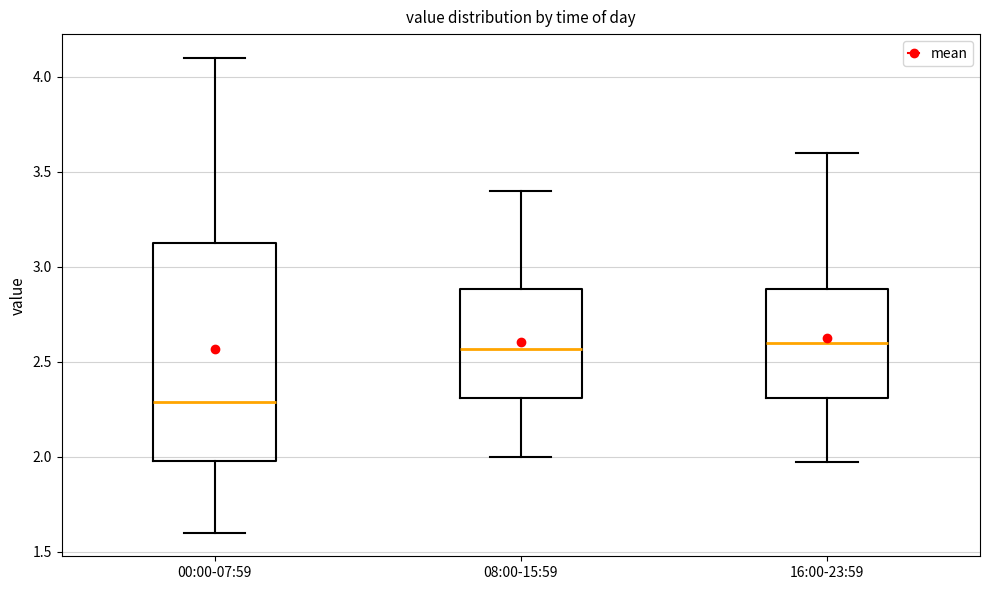

Reading left to right, read every box against the y-axis: the position of its median line, the range the box covers, and the ends of its whiskers. The values are not printed on the chart, so give them approximately, as read against the axis.

00:00-07:59: median 2.30, box 2.00 to 3.10, whiskers 1.60 to 4.10
08:00-15:59: median 2.55, box 2.30 to 2.90, whiskers 2.00 to 3.40
16:00-23:59: median 2.60, box 2.30 to 2.90, whiskers 1.95 to 3.60